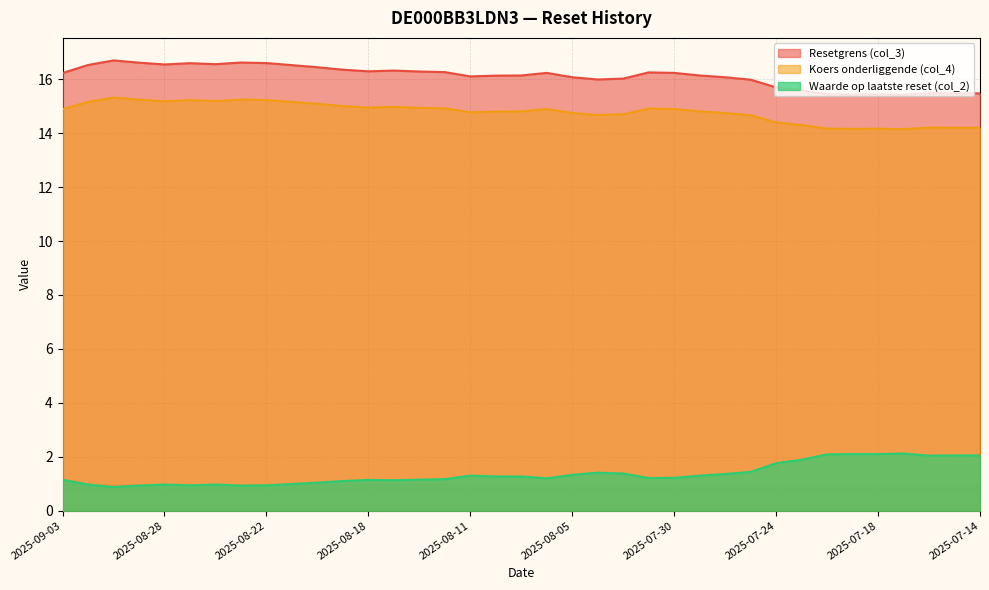

What is the sum of all Waarde op laatste reset (col_2) values?

50.3